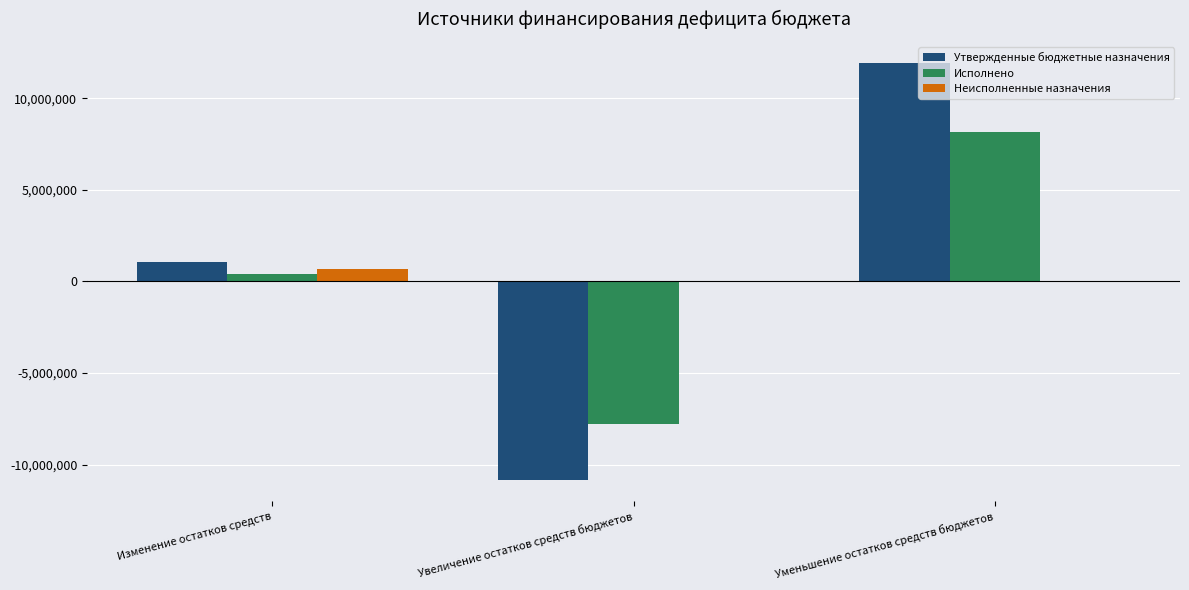

At which category is the sum across all series the highest?

Уменьшение остатков средств бюджетов